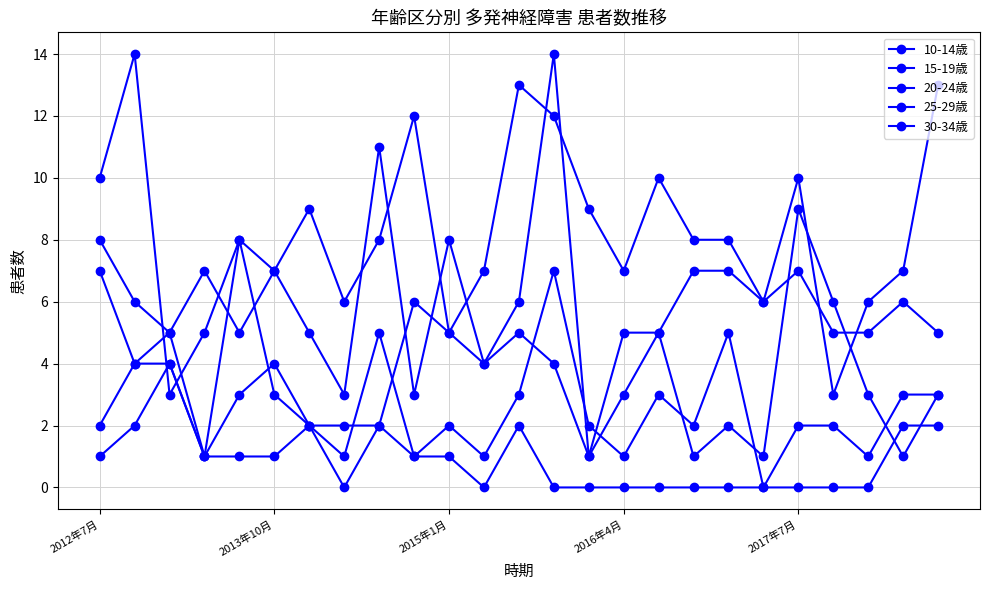

Where is the first local maximum for 15-19歳?

2015年1月